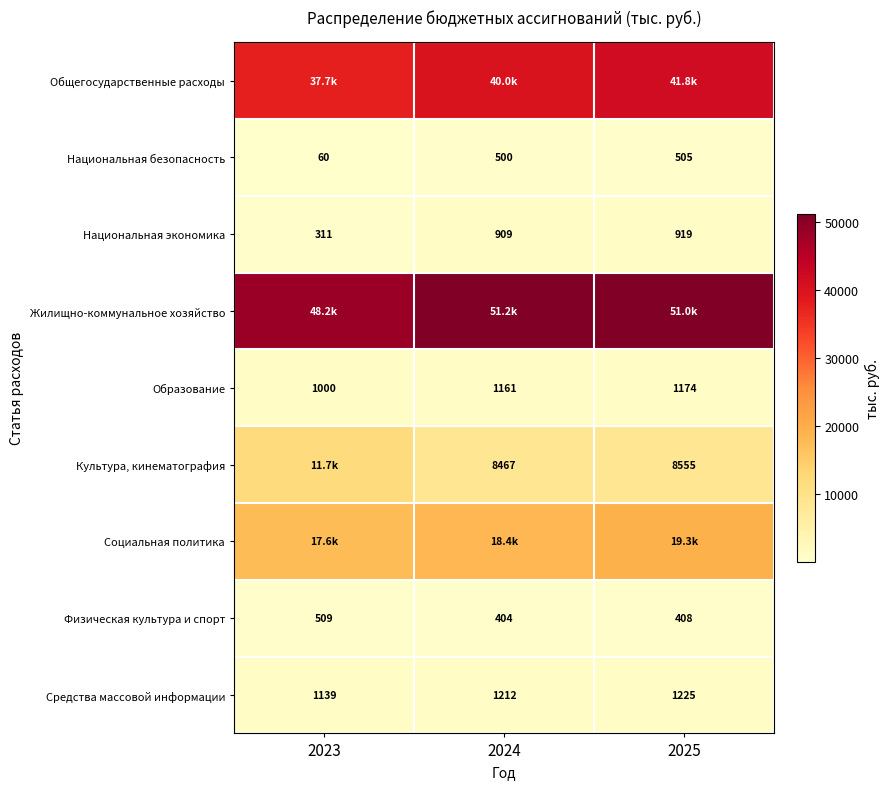

Where is Средства массовой информации nearest to the value 1182?

2024